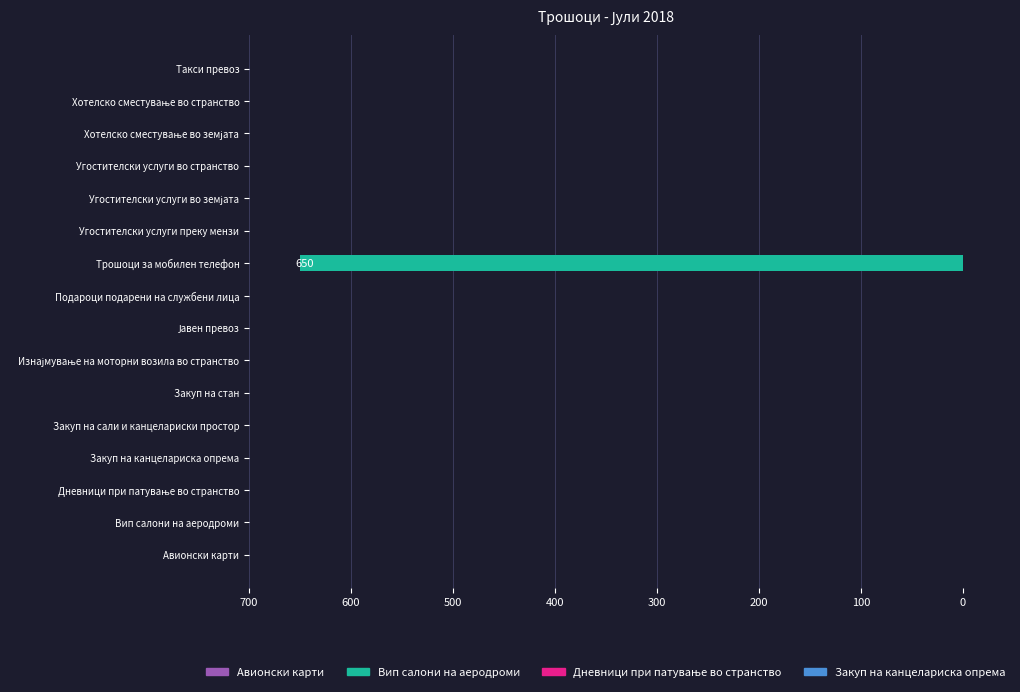

The value at Угостителски услуги преку мензи is 0. True or false?

True